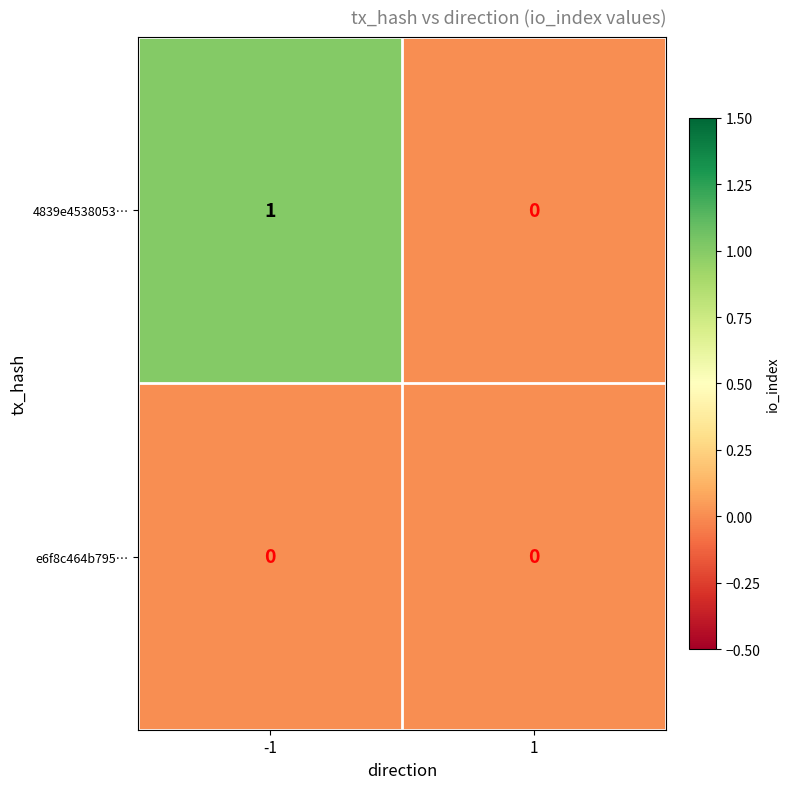

Which series has the largest total across all categories?

4839e4538053…